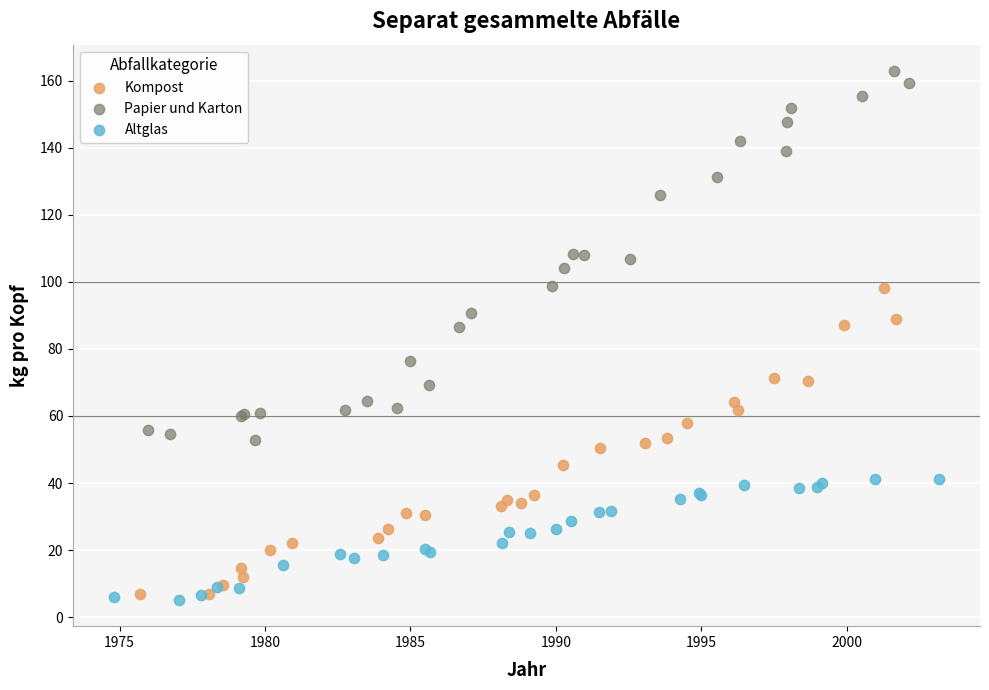

Which series has the widest spread of Y values?

Papier und Karton